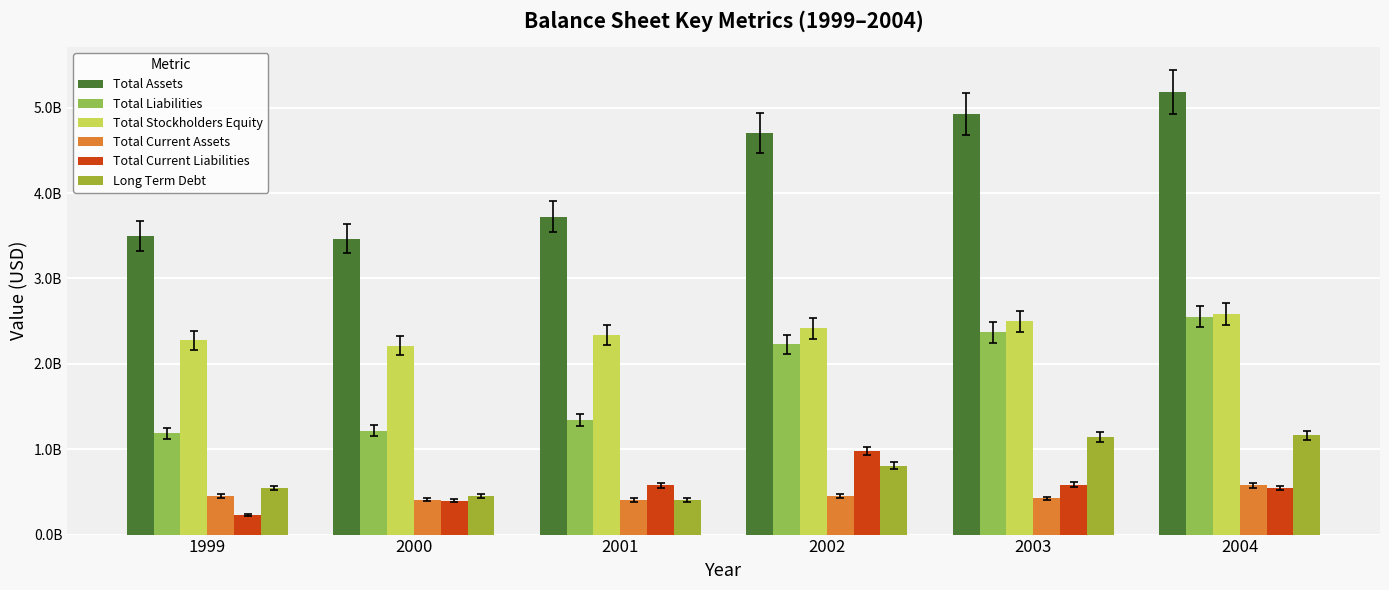

Are the bars grouped side by side (vs. stacked)?

Yes